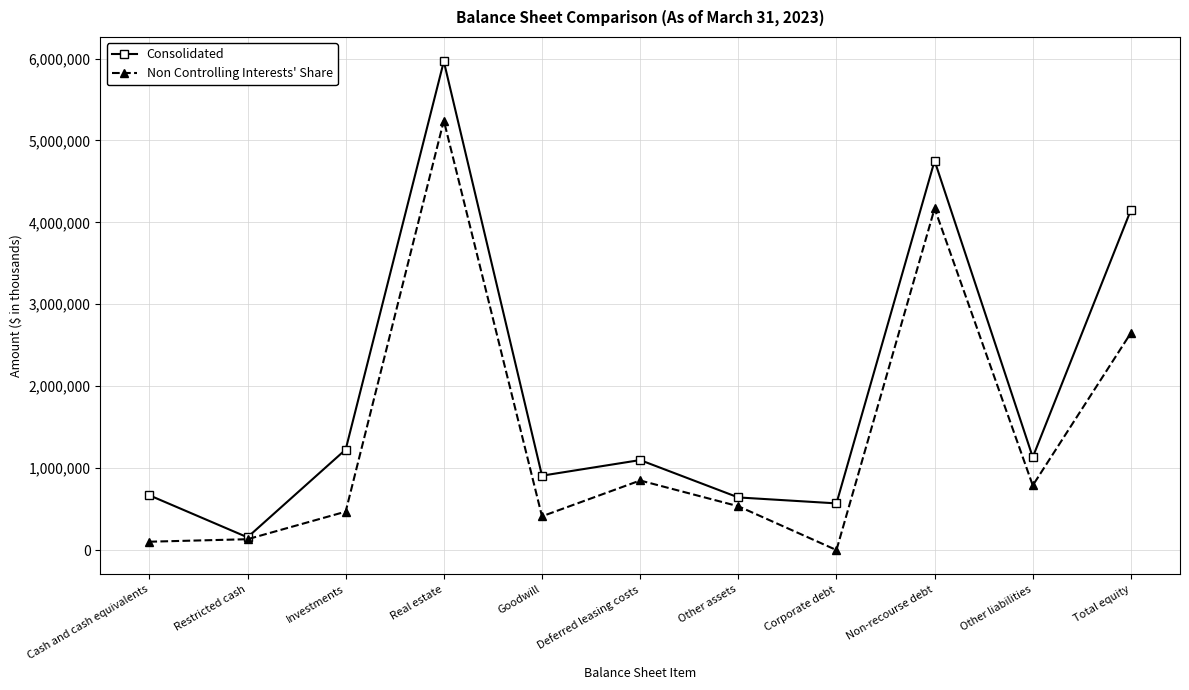

The value of Non Controlling Interests' Share at Corporate debt is 0. True or false?

True